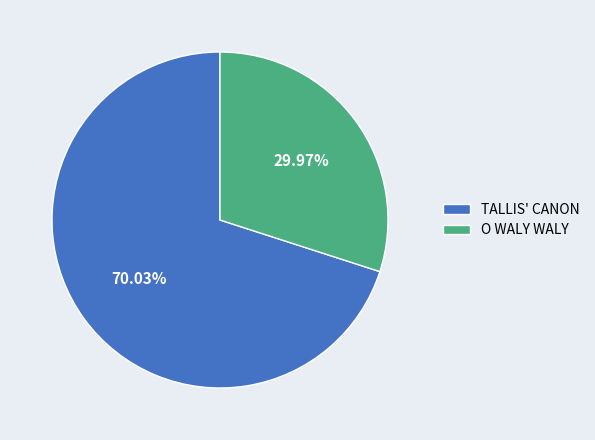

Which slice is the largest?

TALLIS' CANON